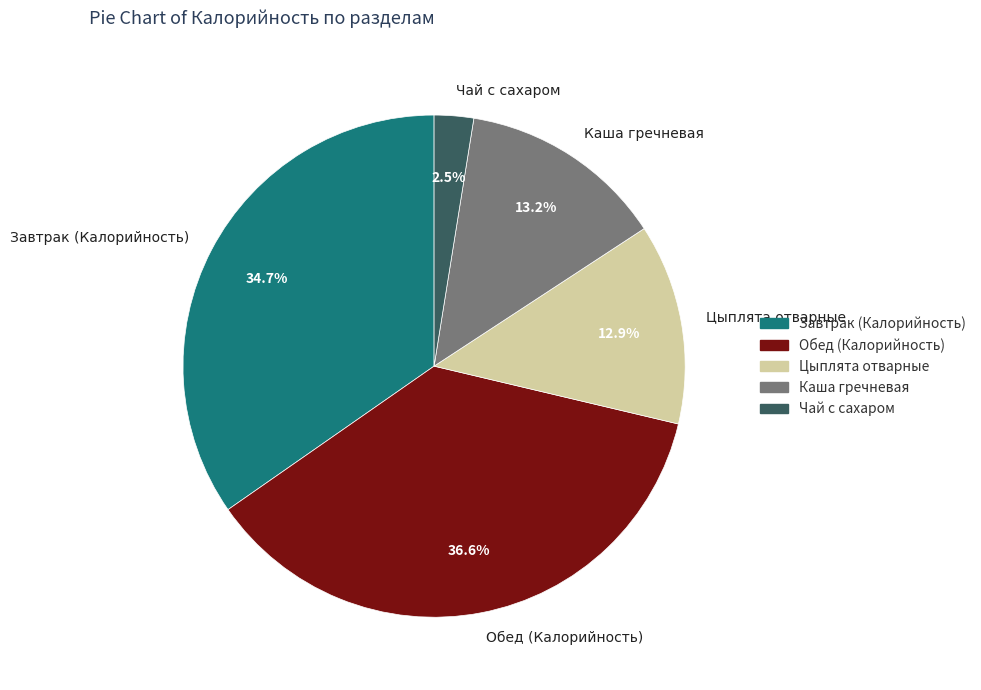

What is the smallest slice in the pie chart?

Чай с сахаром